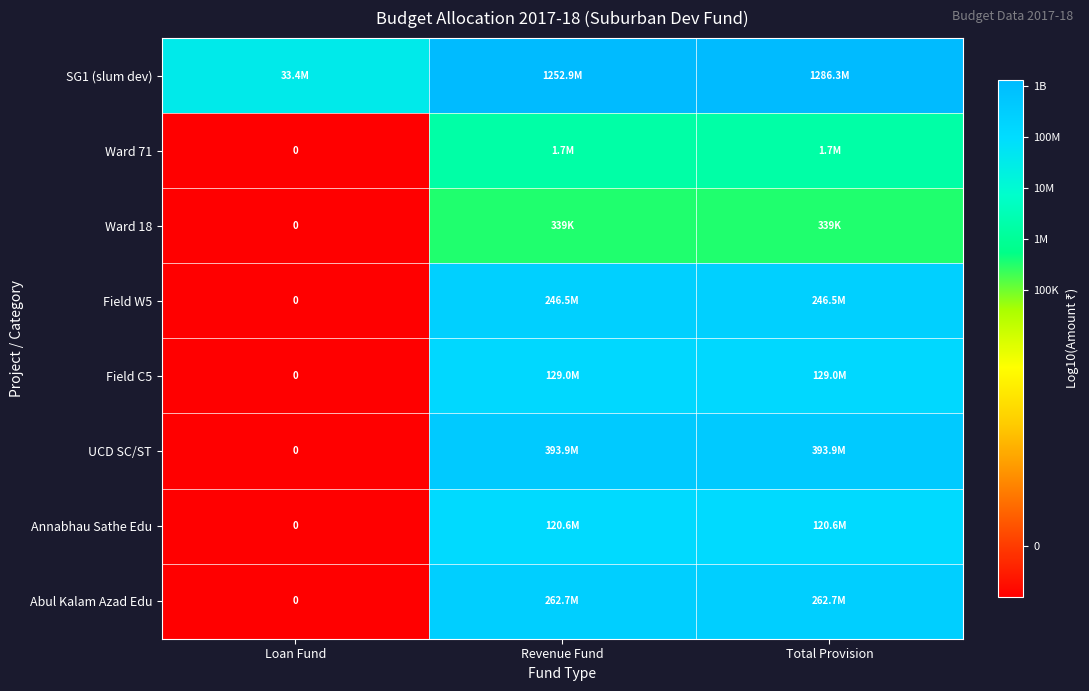

The value of SG1 (slum dev) at Loan Fund is 7.5. True or false?

True